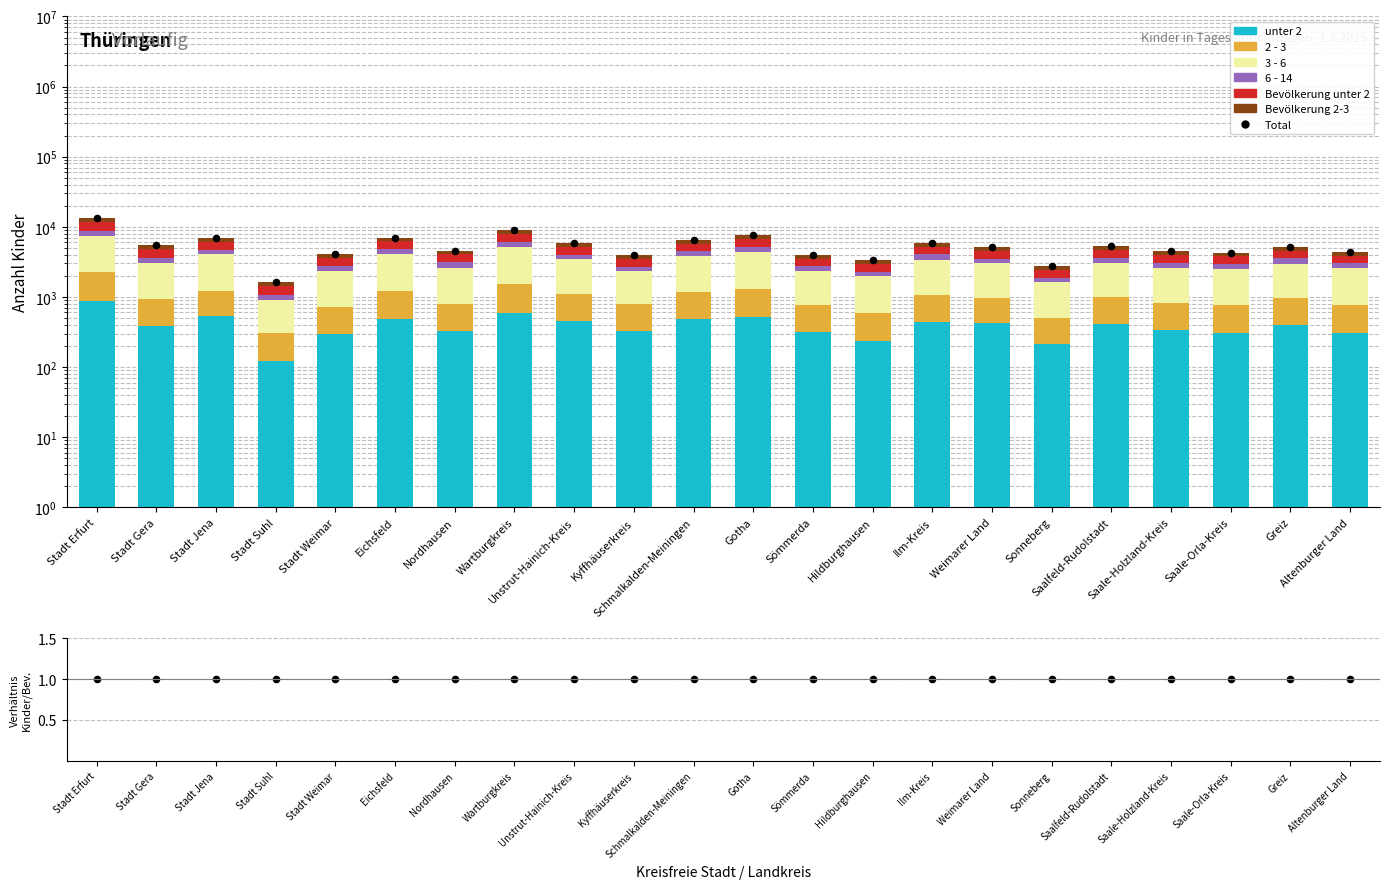

Which series contains the lowest Y value?

unter 2